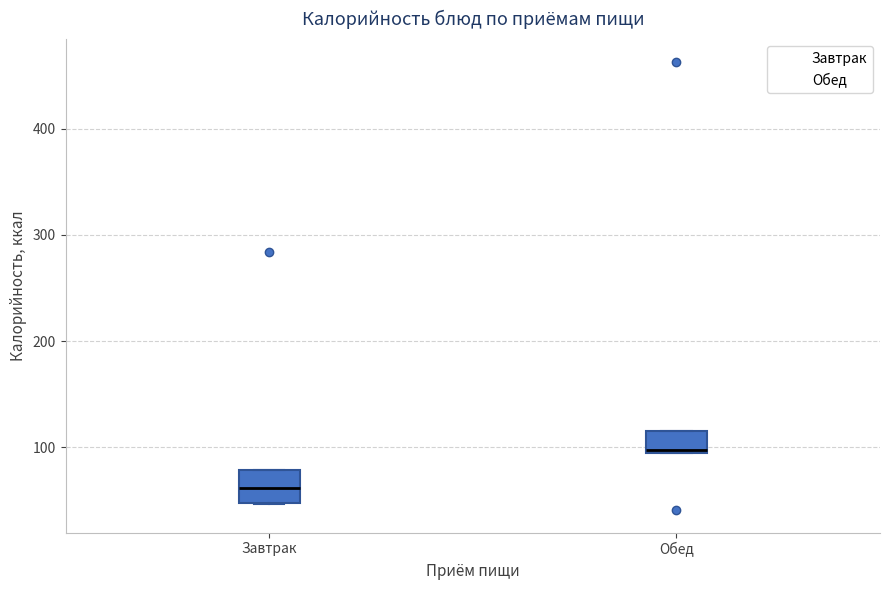

Where is the lower edge of the box for Обед on the y-axis? The values are not printed on the chart, so give them approximately, as read against the axis.

90